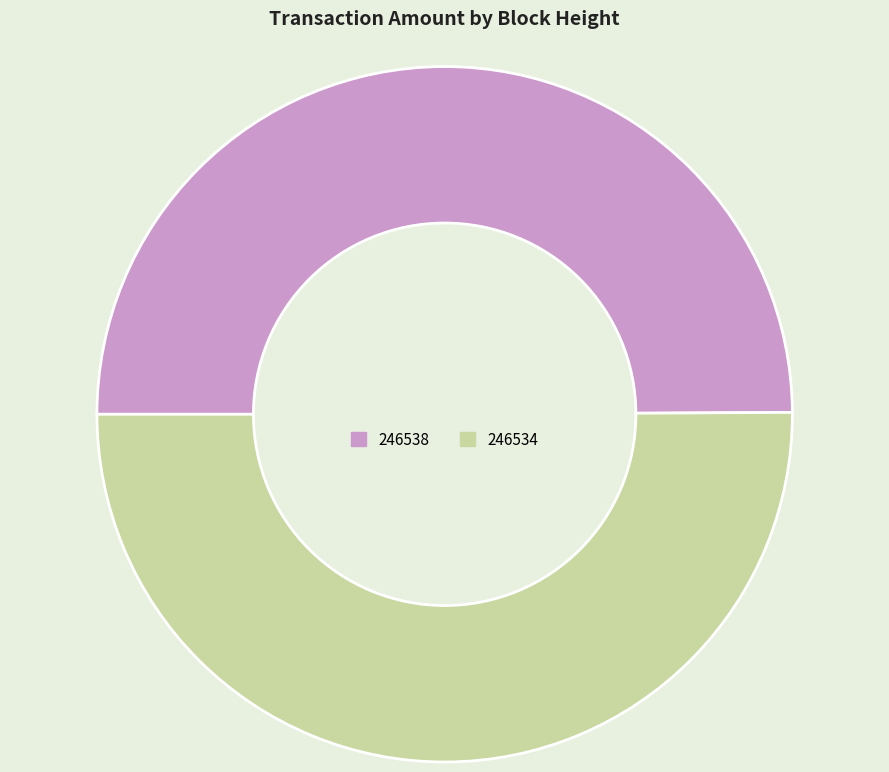

Combined, do 246534 and 246538 account for over 50%?

Yes